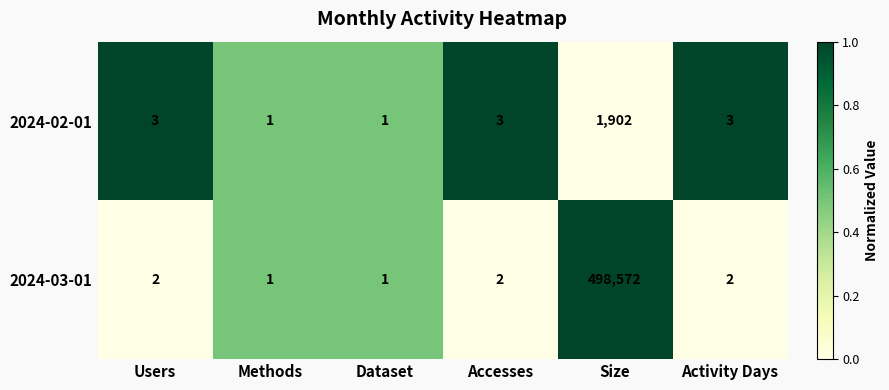

How many categories are shown in the chart?

6